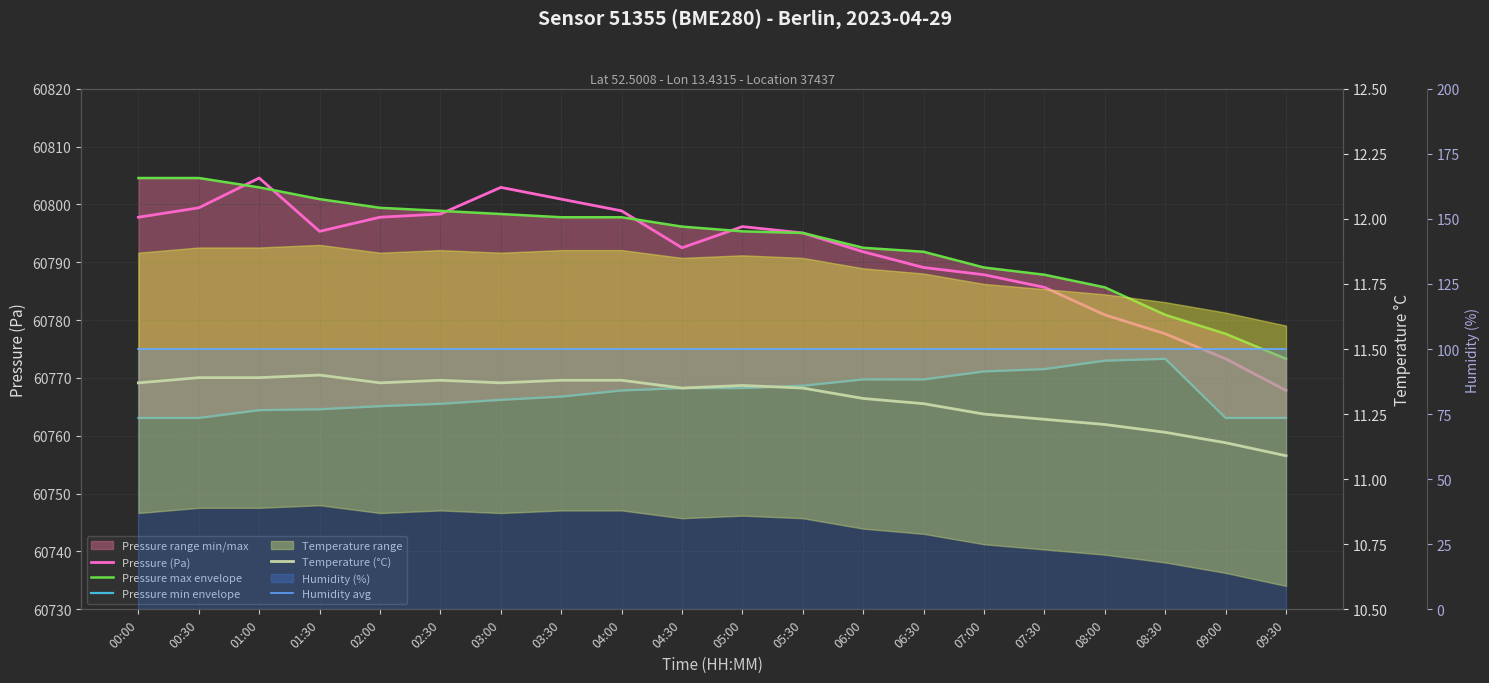

What is the spread (max minus min) of values at 05:30?

60783.7